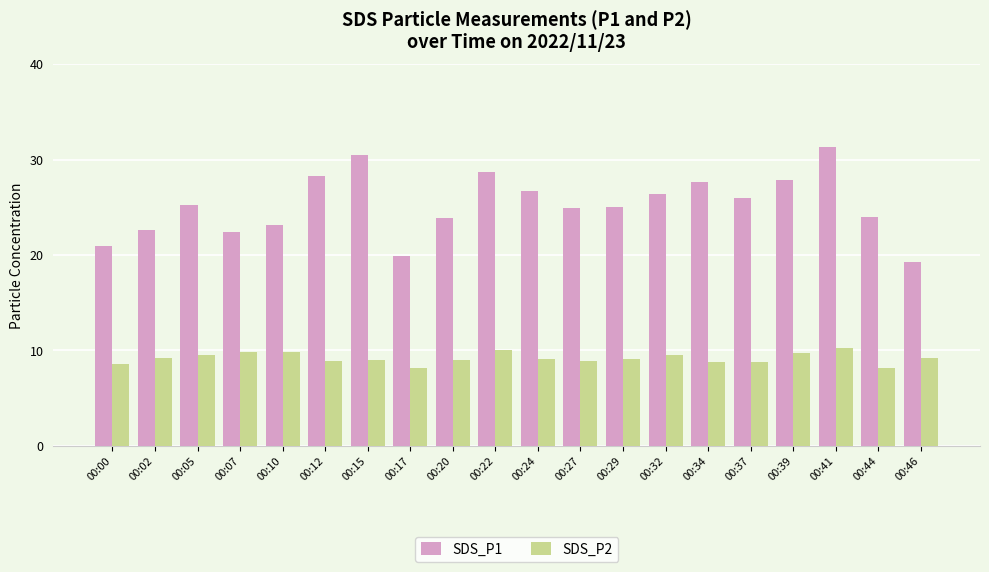

Rank the series at 00:29 from highest to lowest value.

SDS_P1, SDS_P2